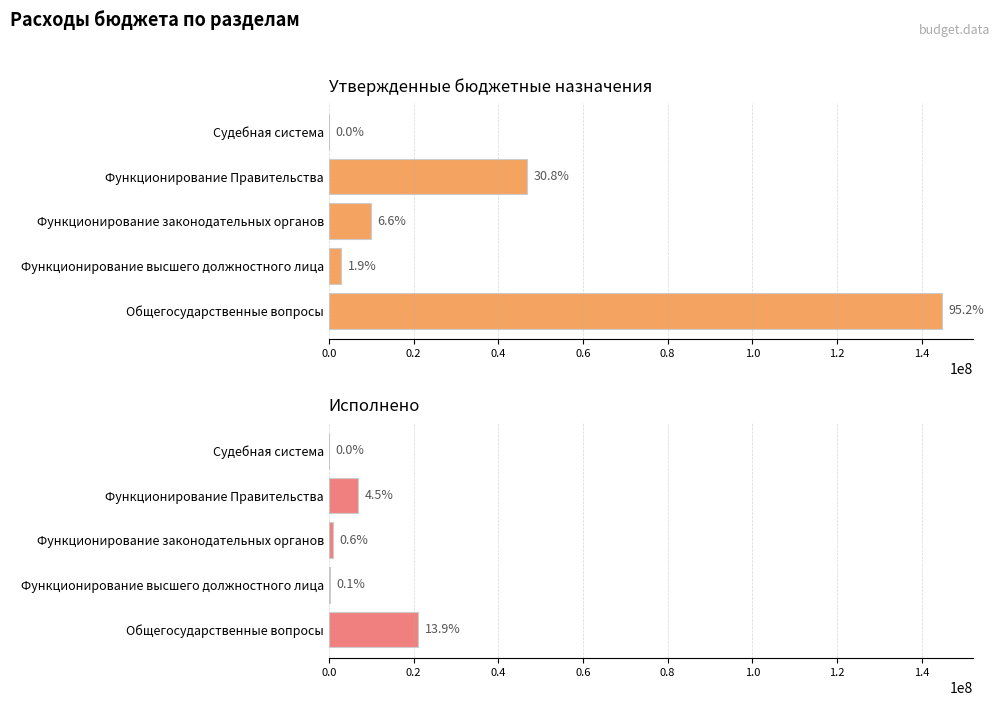

At how many categories does at least one series exceed 47274005?

1